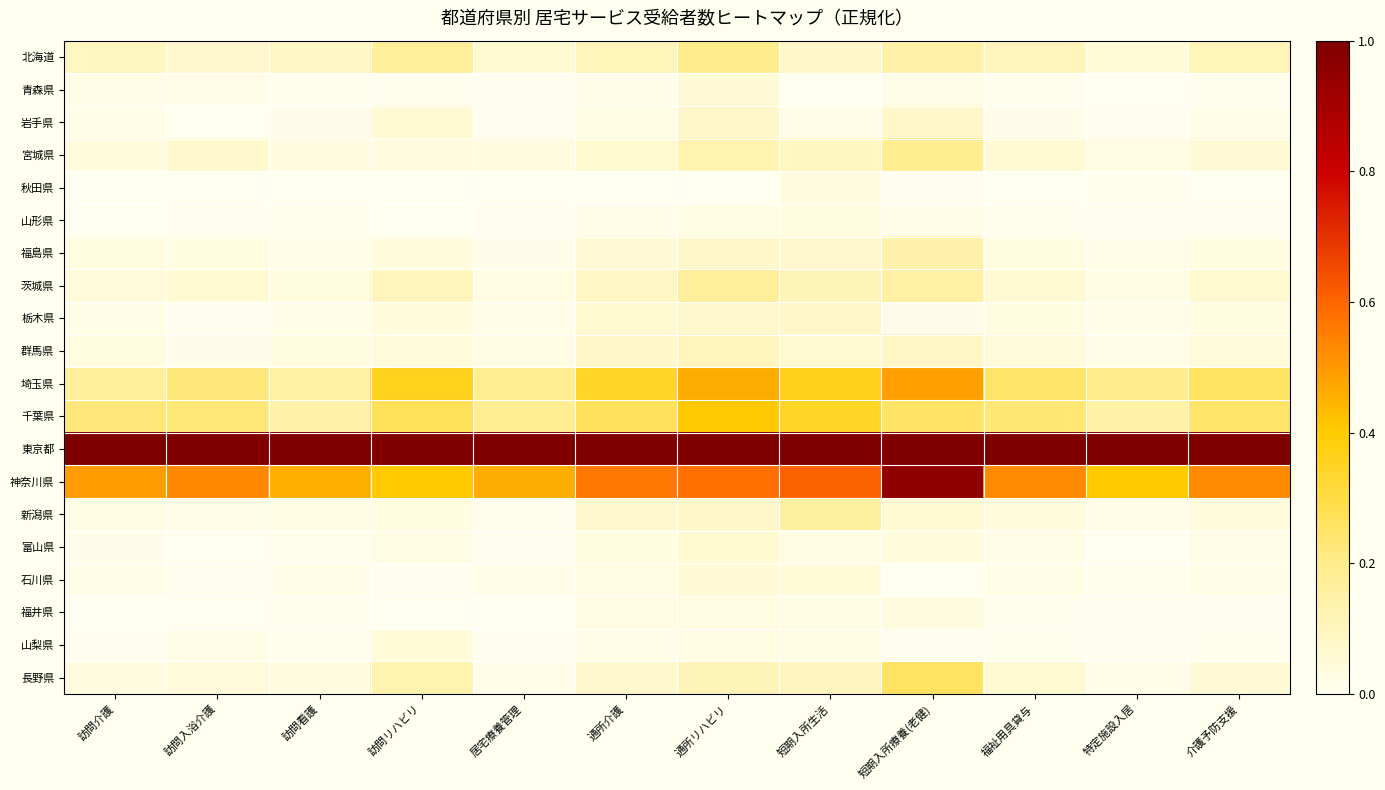

How many series are shown in this chart?

20